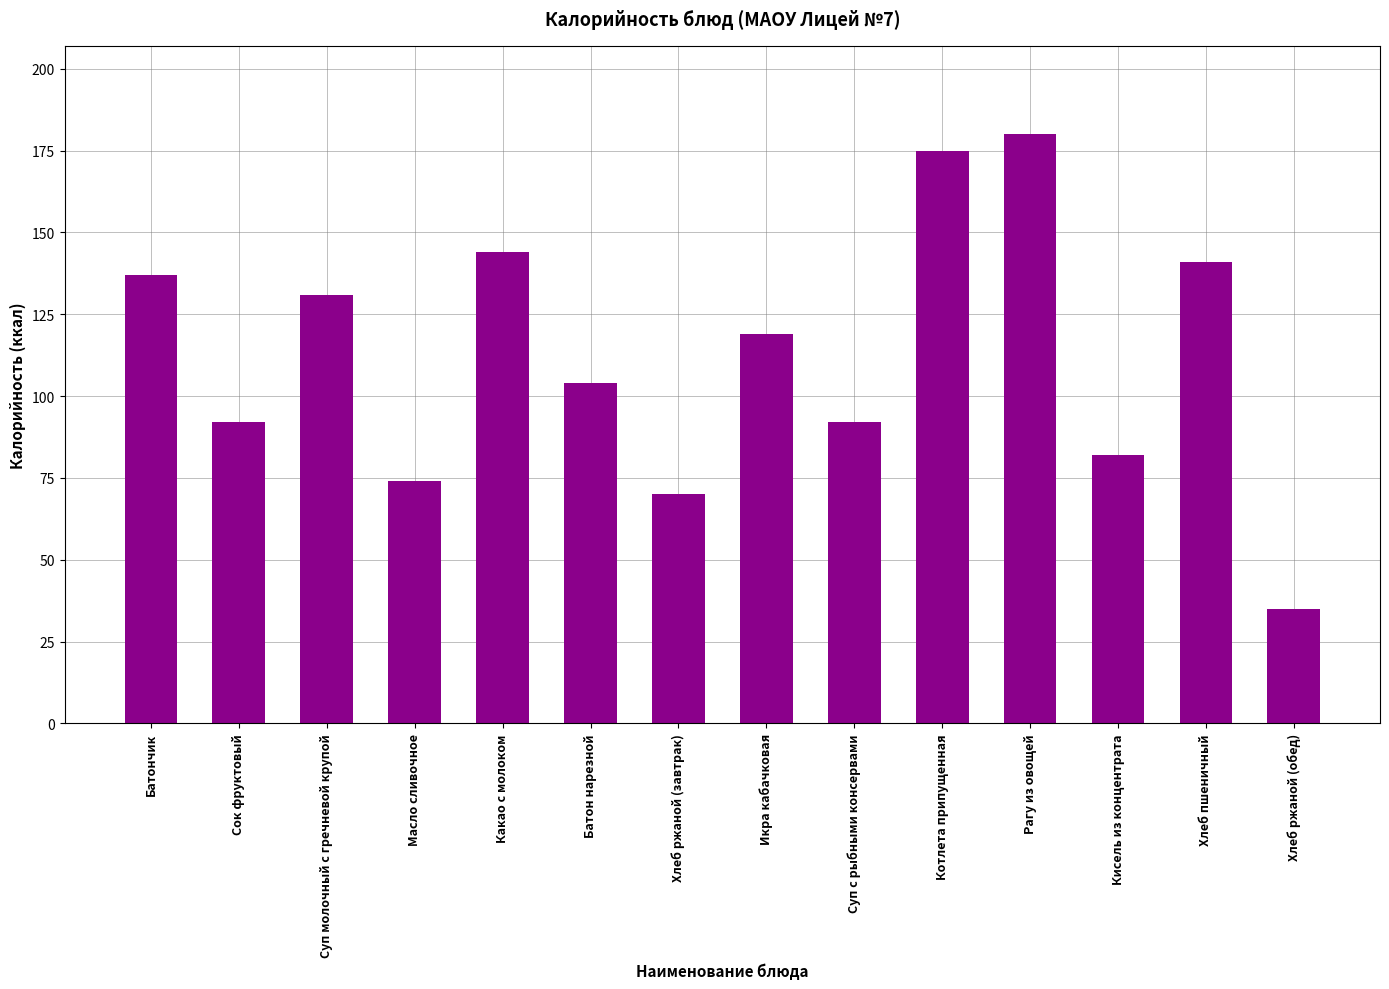

Reading left to right, extract all data points from this chart.

137	92	131	74	144	104	70	119	92	175	180	82	141	35